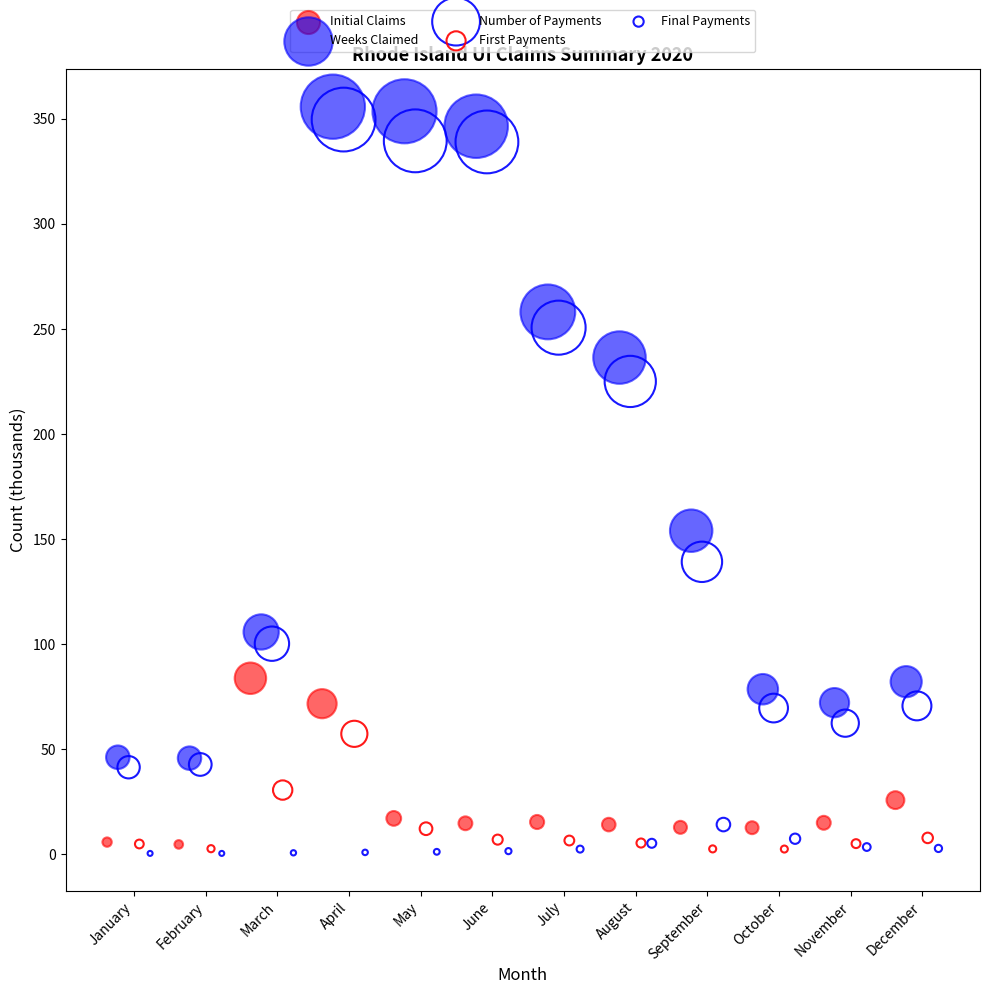

Which series contains the highest Y value?

Weeks Claimed